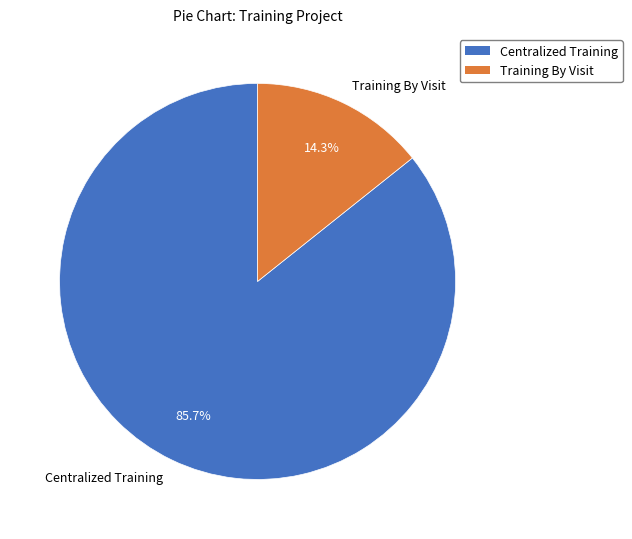

To the nearest percent, what is the difference between the Training By Visit and Centralized Training slice percentages?

71%